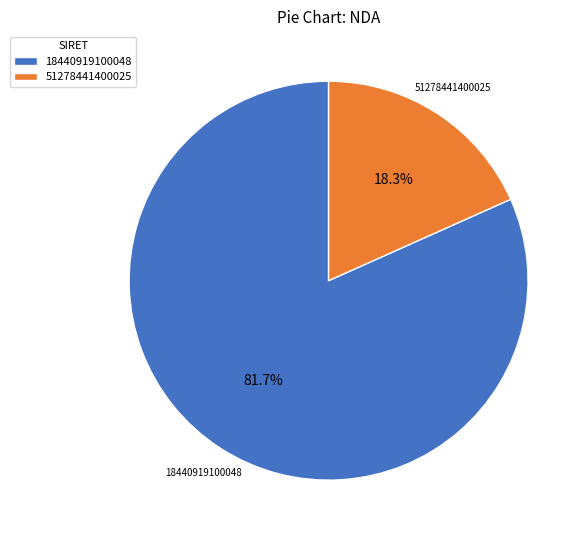

To the nearest percent, what percentage of the pie is 18440919100048?

82%